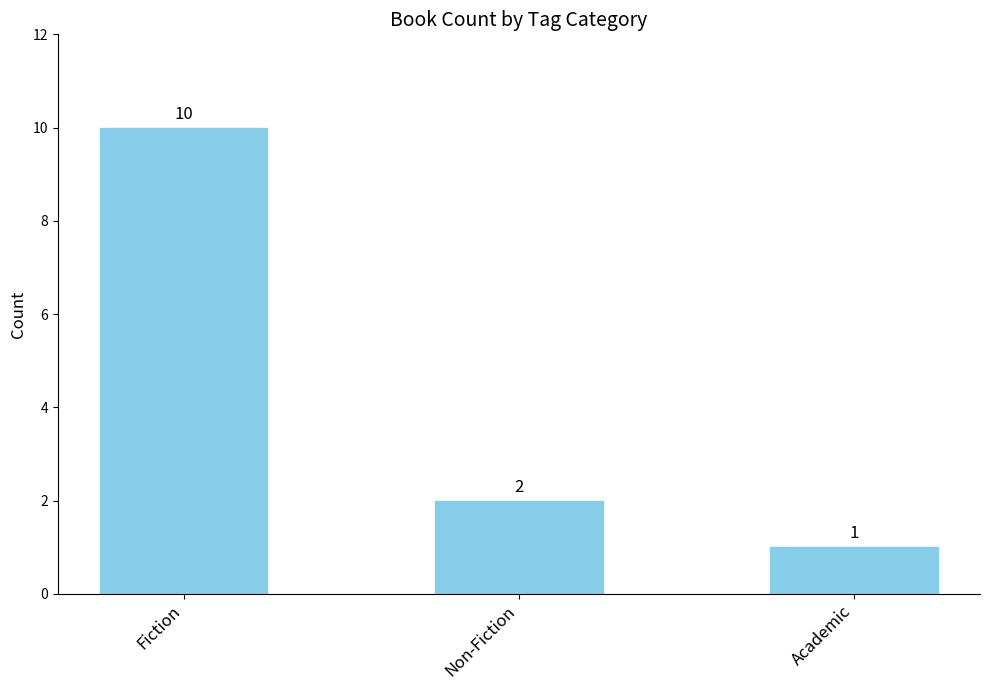

What is the minimum value shown in the chart?

1